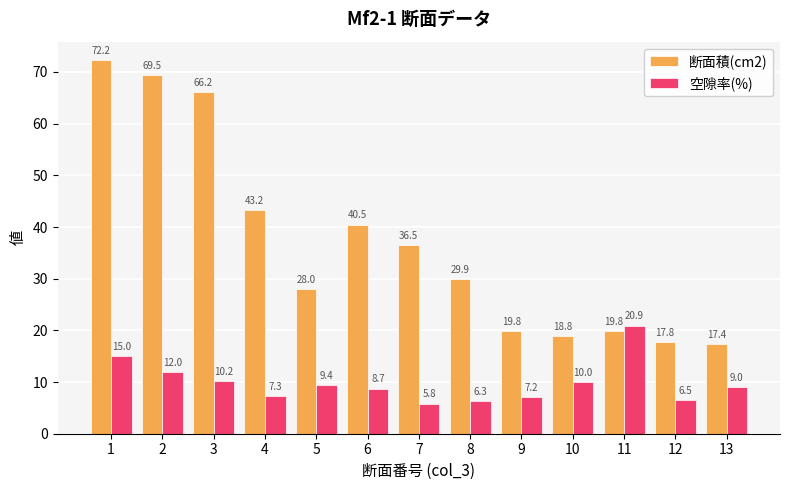

What is the value of the 断面積(cm2) bar at the 10th from the left?

18.8